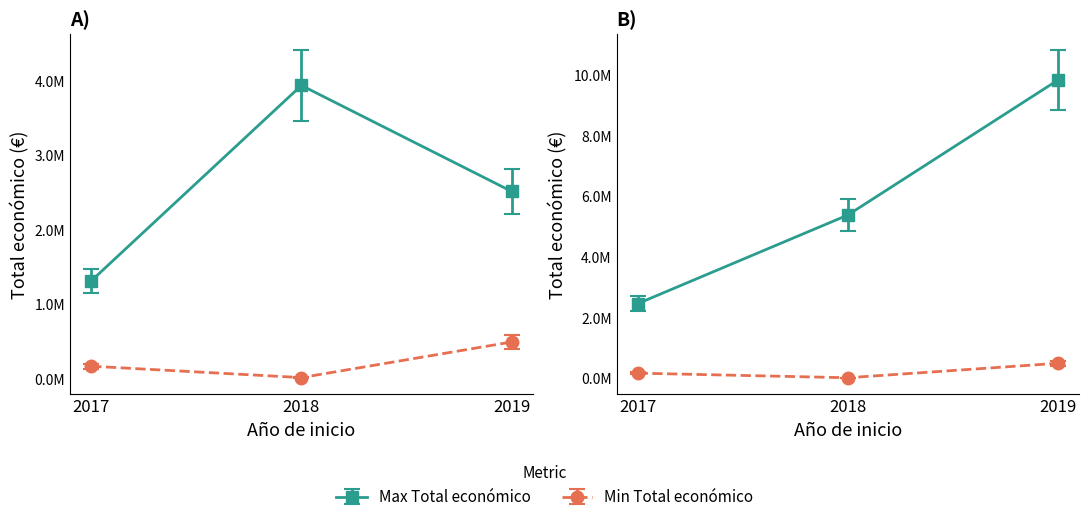

What is the value of the 1st point from the left?

2464572